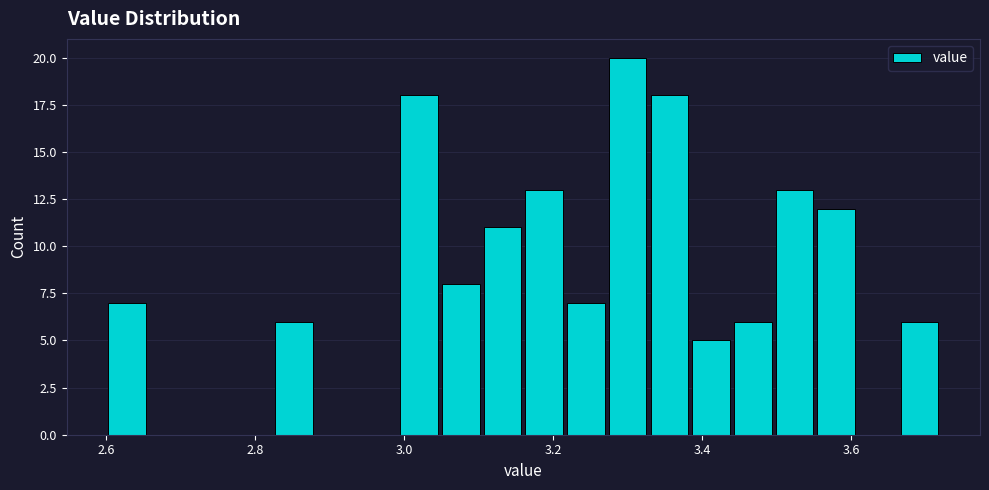

Read against the x-axis, roughly where is the centre of the tallest bar?

3.30